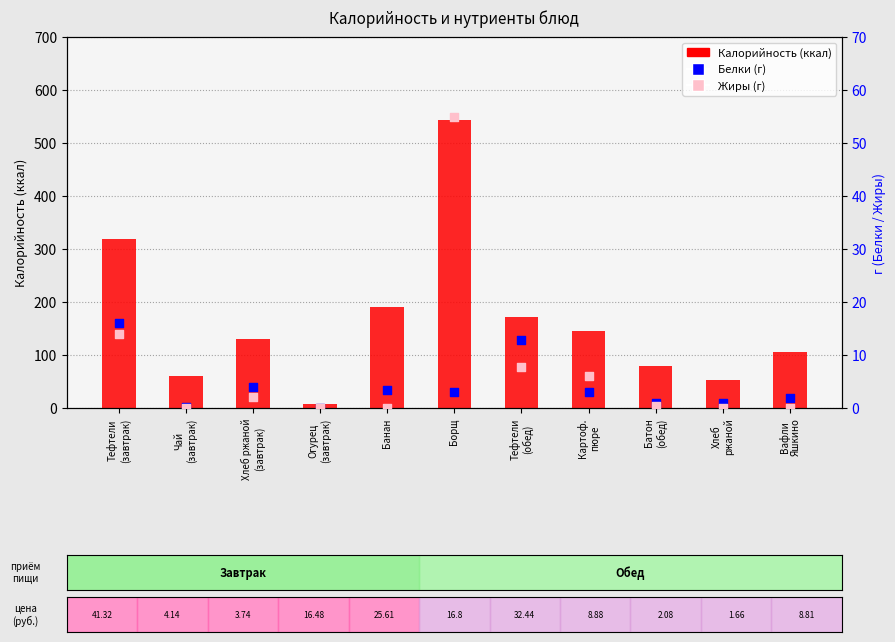

At which category is the sum across all series the highest?

Борщ